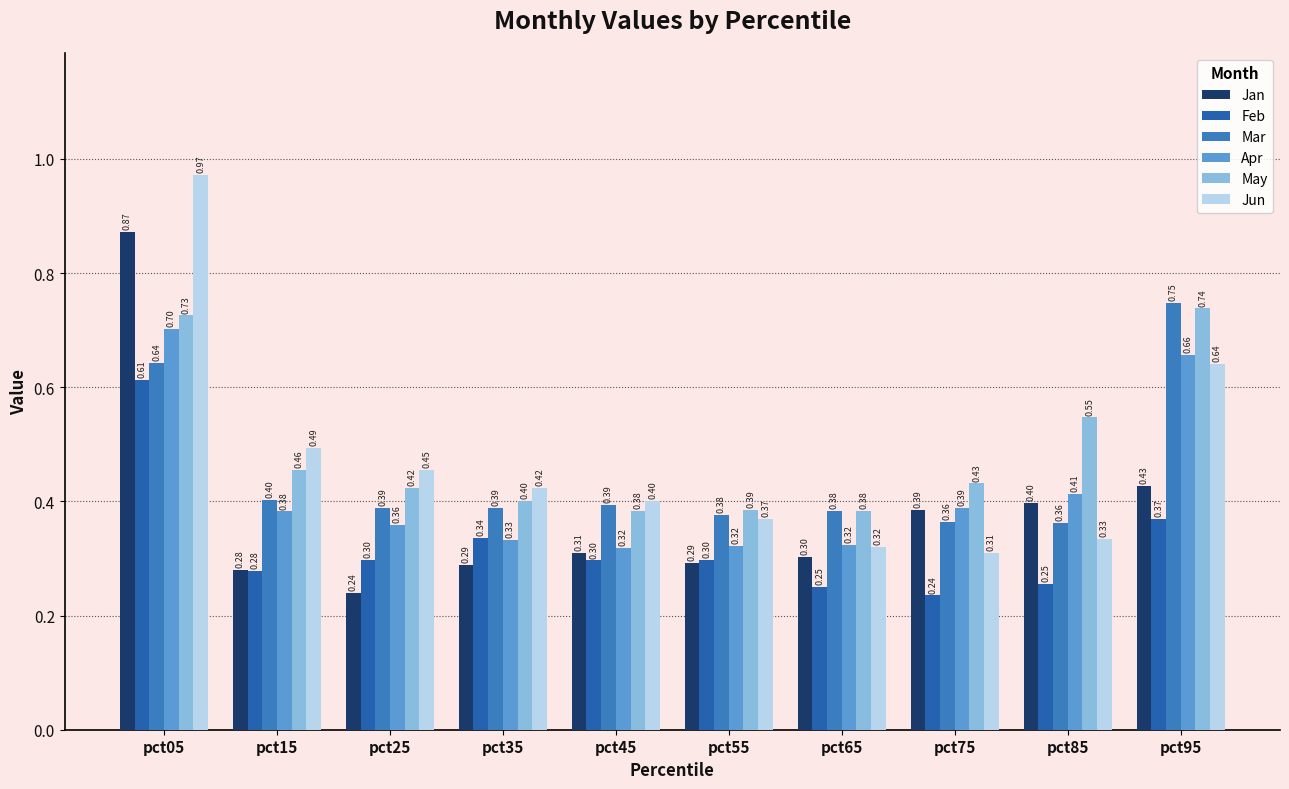

Is it true that Jan equals 0.5 at pct15?

False